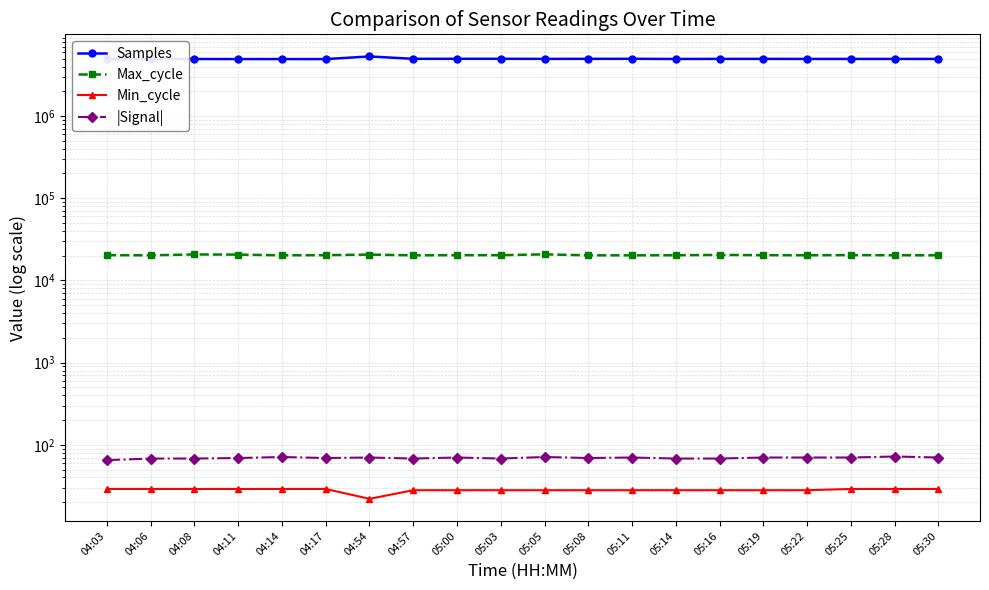

The |Signal| series shows 68 at 04:57. True or false?

True